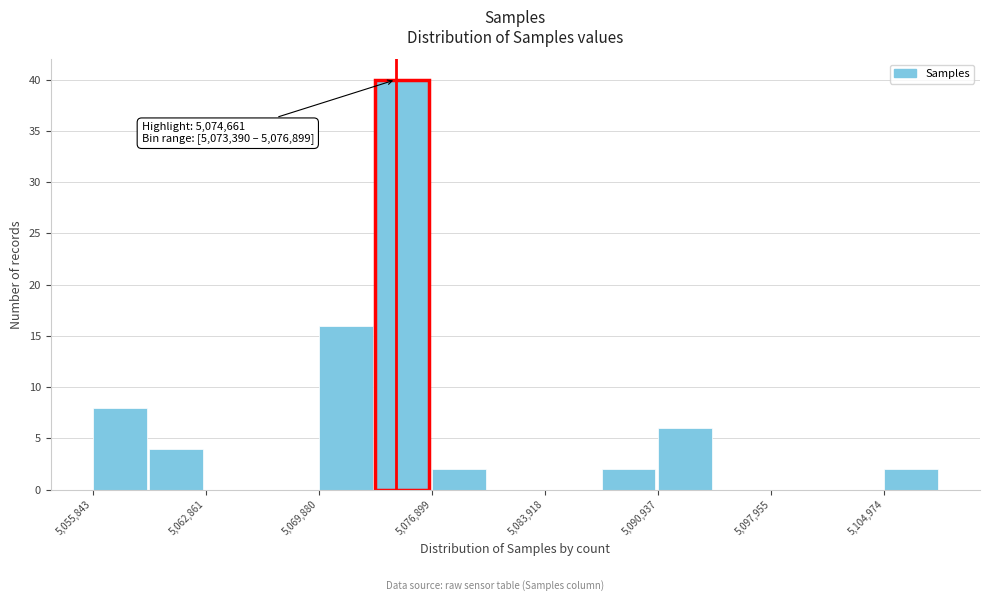

Around what value on the x-axis is the tallest bar? Give the approximate position of its centre, as read against the axis.

5075000